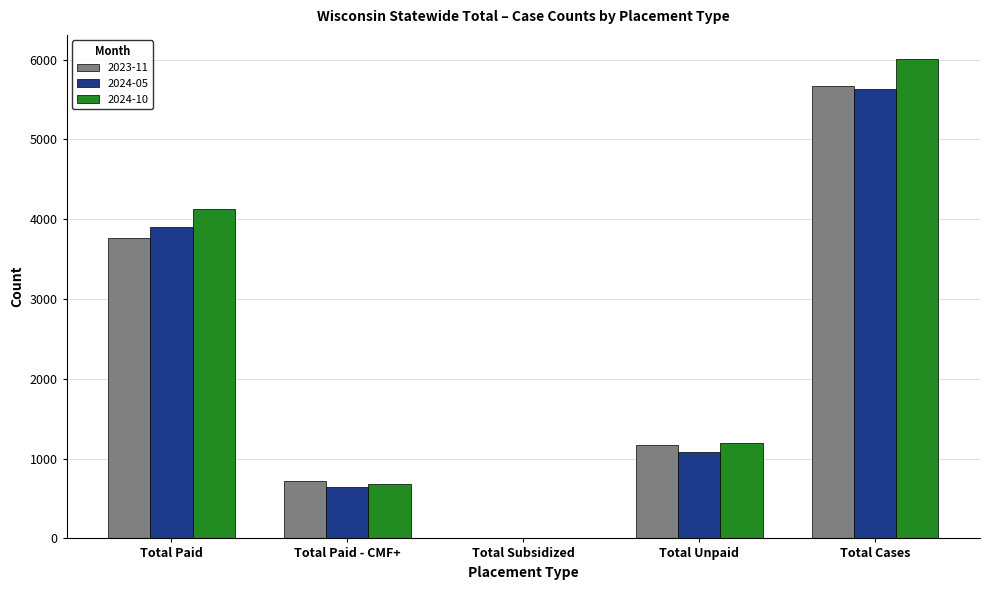

Are the bars grouped side by side (vs. stacked)?

Yes